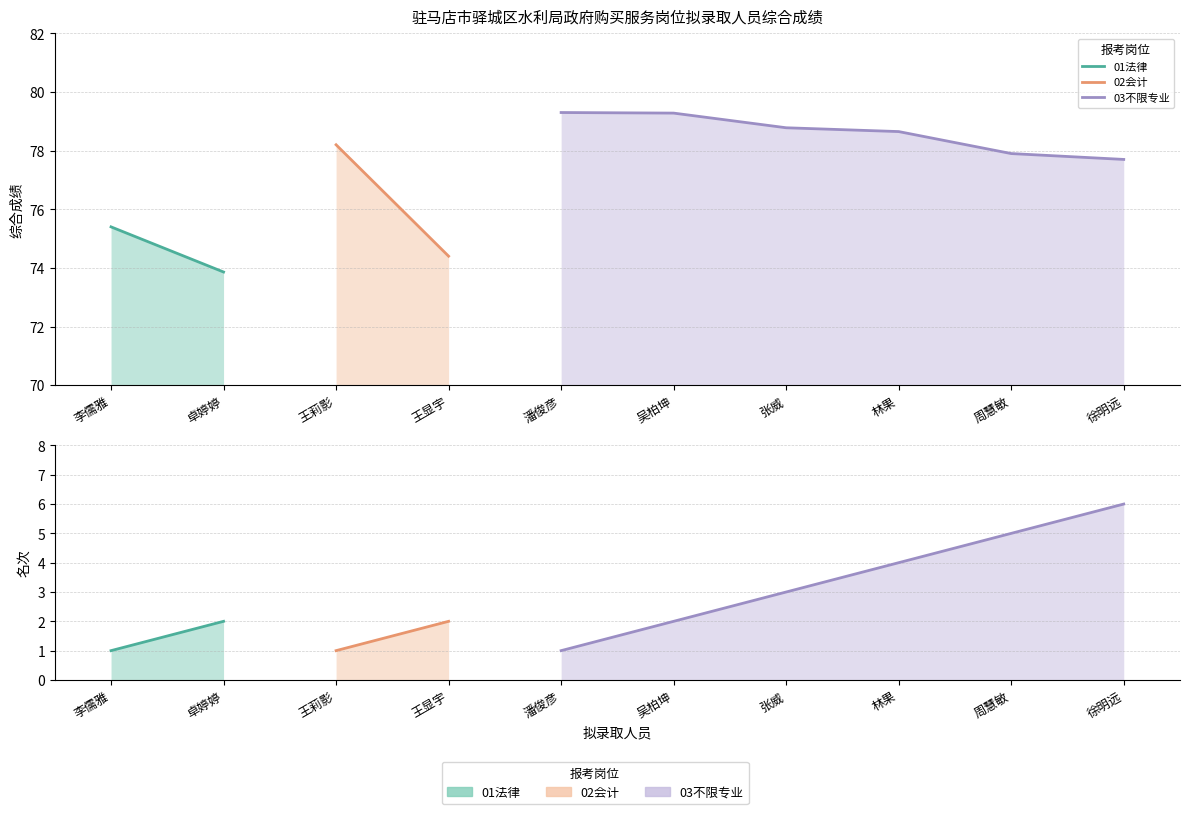

Which category has the highest value across all series?

潘俊彦